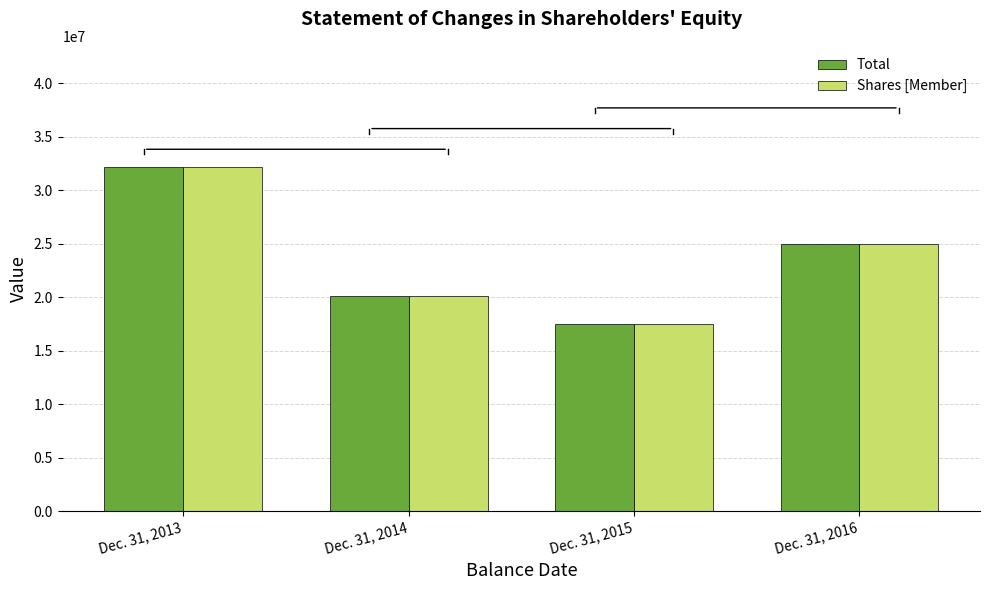

Where does the Shares [Member] series first go above 24944523?

Dec. 31, 2013